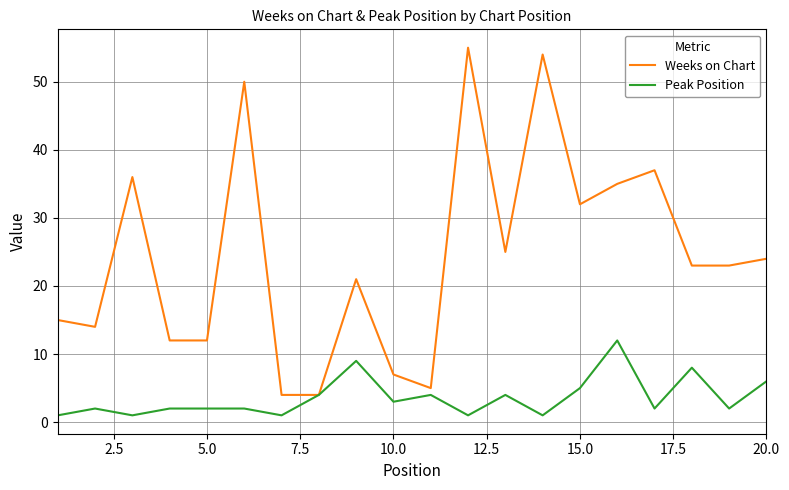

Which series has the largest total across all categories?

Weeks on Chart